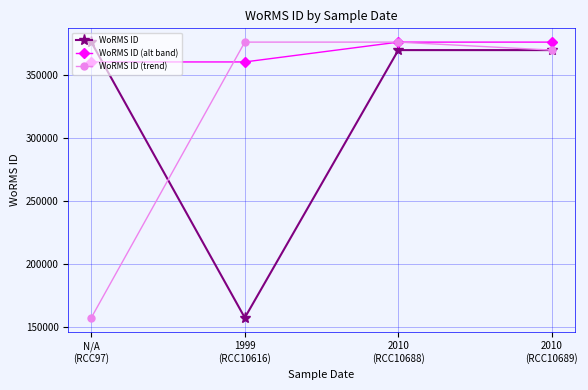

What position from the left is 2010
(RCC10688)?

3